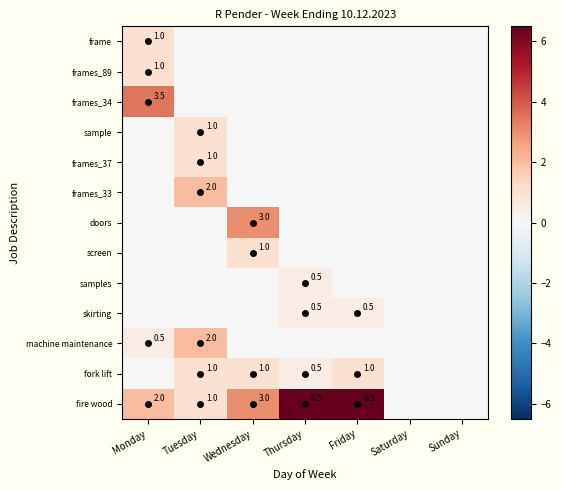

The value of fire wood at Monday is 0.7. True or false?

False